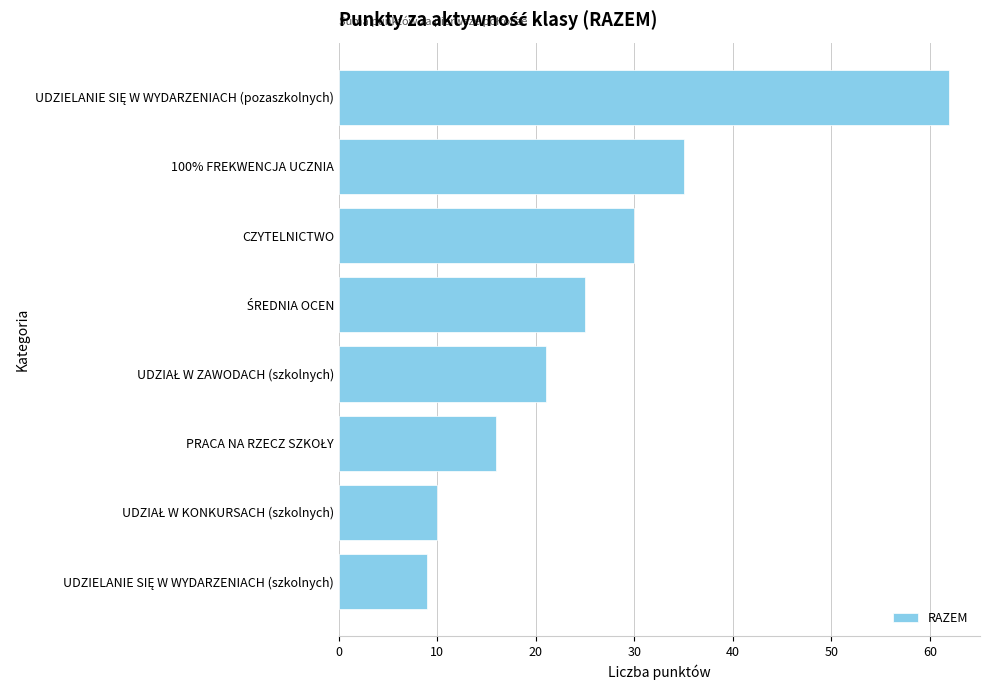

What is the label of the 2nd bar from the top?

100% FREKWENCJA UCZNIA